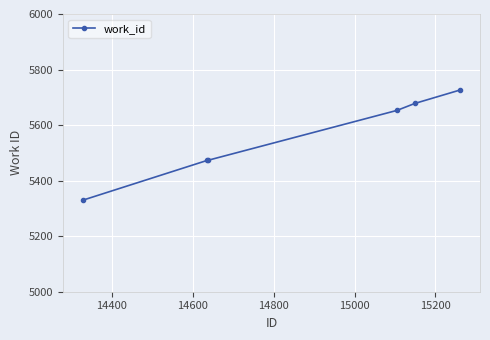

What is the maximum value shown in the chart?

5726